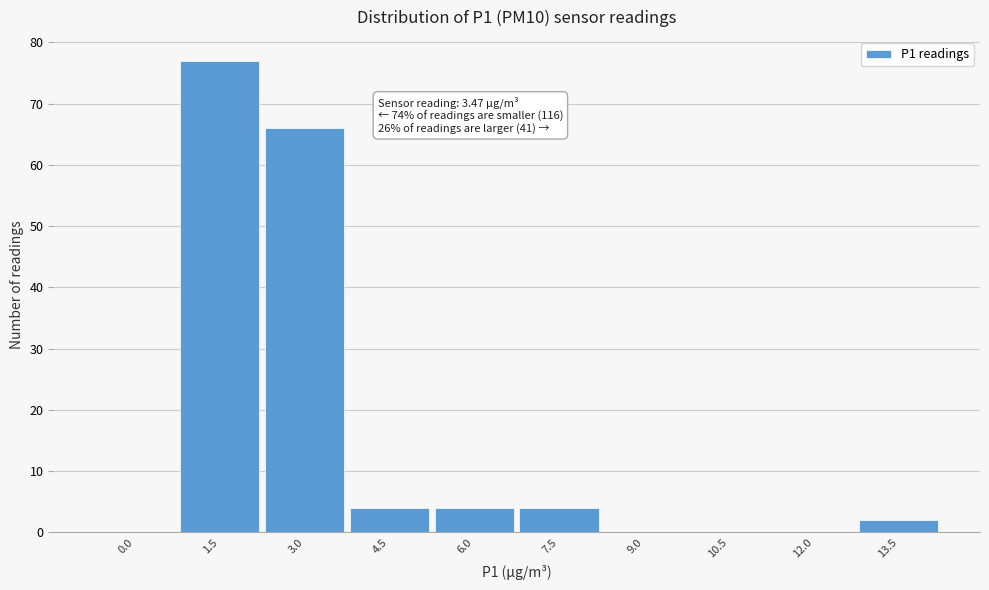

Reading right to left, extract all data points from this chart.

13.5=2	12.0=0	10.5=0	9.0=0	7.5=4	6.0=4	4.5=4	3.0=66	1.5=77	0.0=0